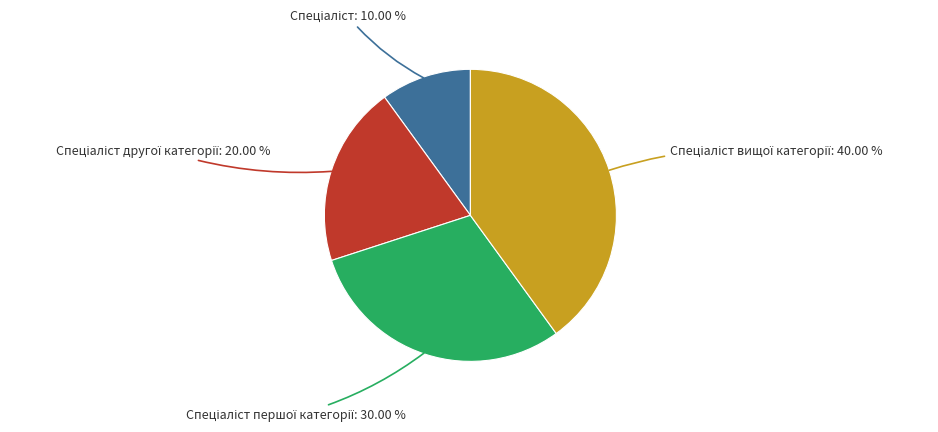

Is there any slice that represents more than half of the pie?

No